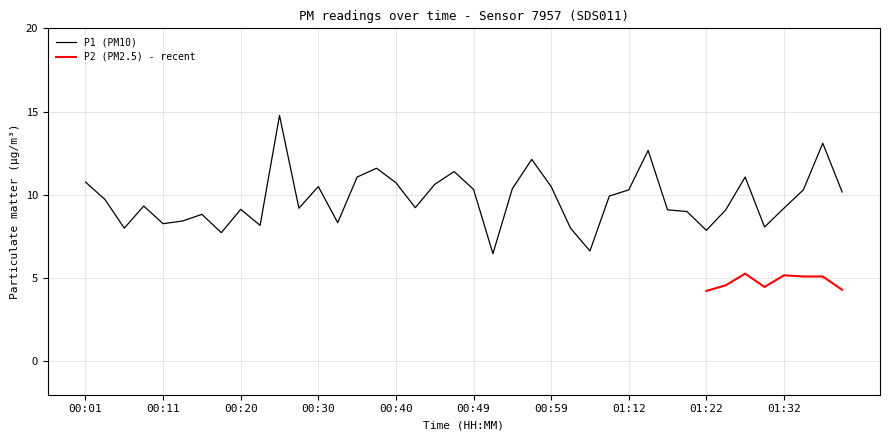

Between 01:04 and 00:01, which is larger?

00:01